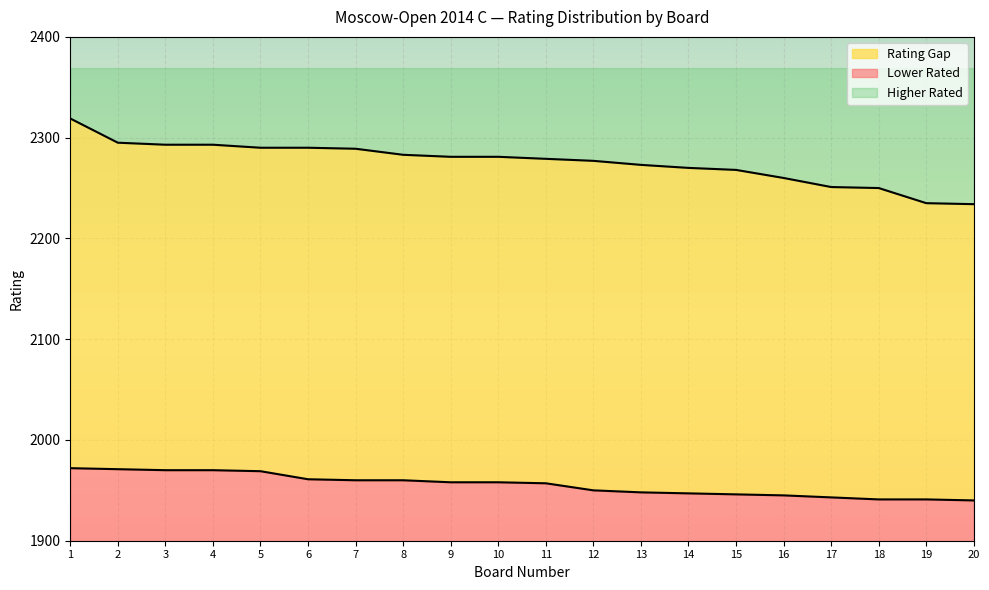

What is the value of the Lower Rated point at the 17th from the left?

1943